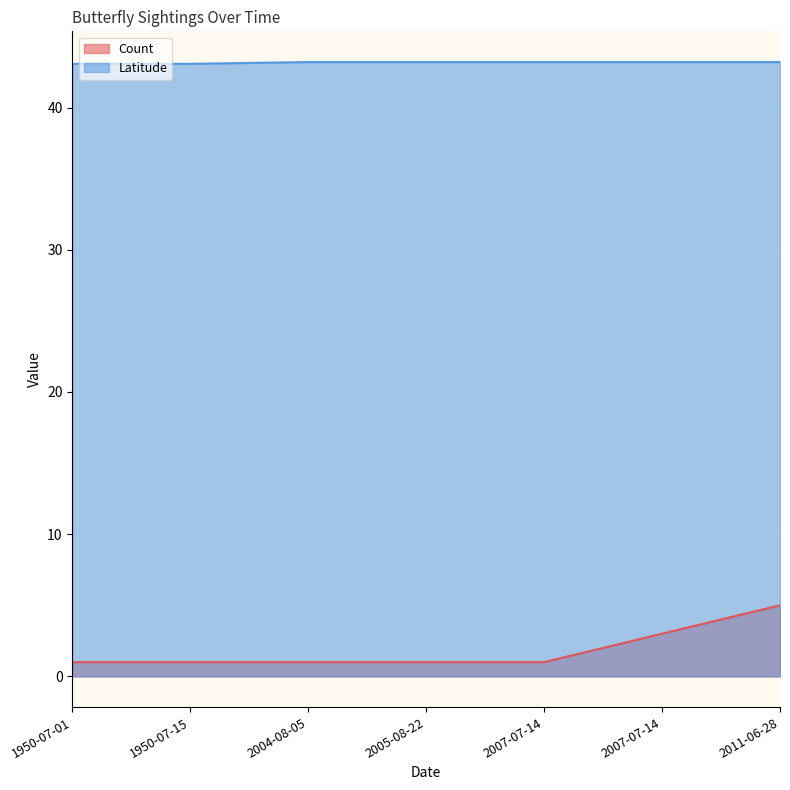

Which series has the largest total across all categories?

Latitude